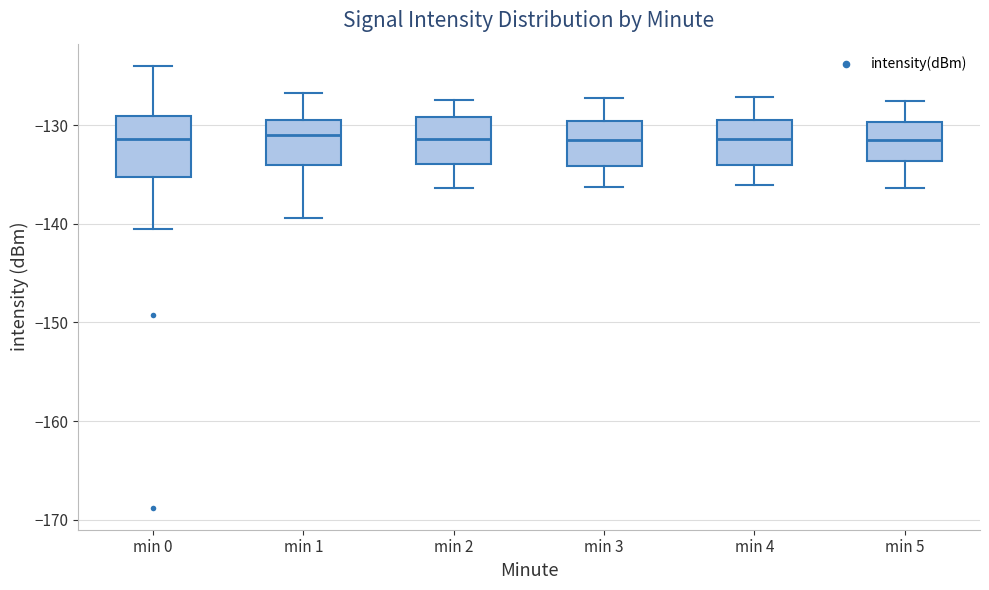

Reading left to right, read every box against the y-axis: the position of its median line, the range the box covers, and the ends of its whiskers. The values are not printed on the chart, so give them approximately, as read against the axis.

min 0: median -131, box -135 to -129, whiskers -141 to -124
min 1: median -131, box -134 to -129, whiskers -139 to -127
min 2: median -131, box -134 to -129, whiskers -136 to -127
min 3: median -131, box -134 to -130, whiskers -136 to -127
min 4: median -131, box -134 to -129, whiskers -136 to -127
min 5: median -131, box -134 to -130, whiskers -136 to -127